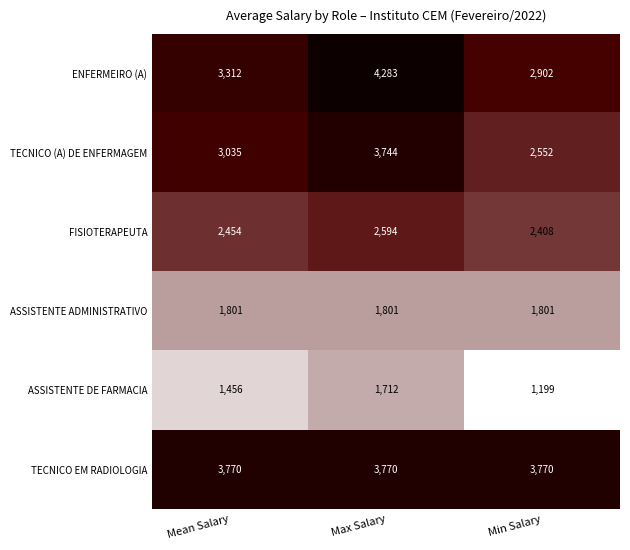

Between Mean Salary and Min Salary, which series saw the biggest shift?

TECNICO (A) DE ENFERMAGEM